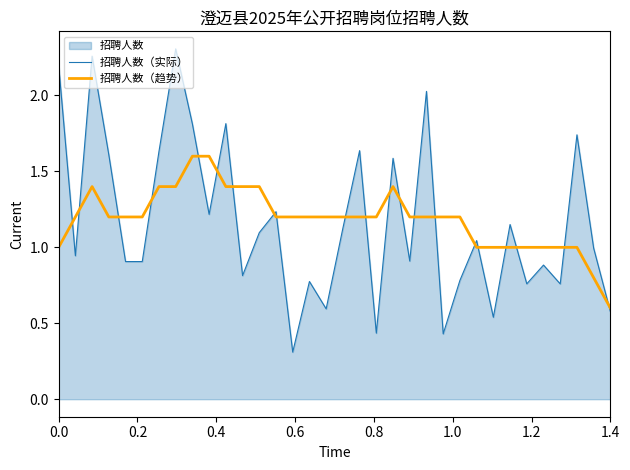

Rank the series by their maximum value, from highest to lowest.

招聘人数（实际）, 招聘人数（趋势）